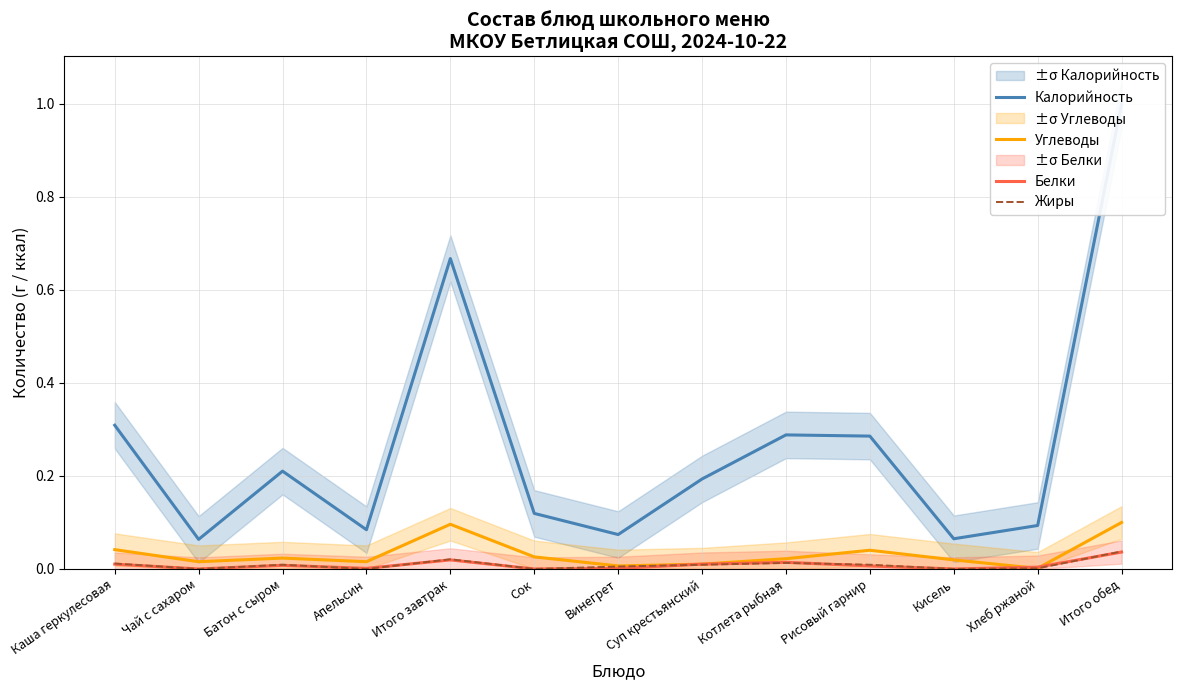

How many data points does each series have?

13